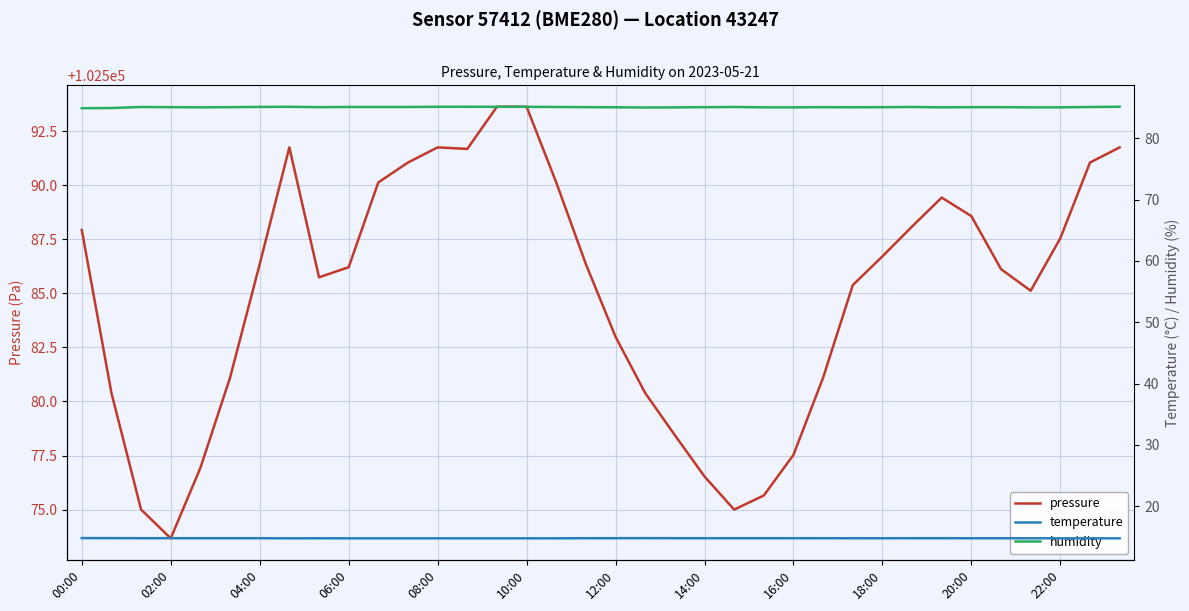

What is the approximate value of temperature at 25?

14.8